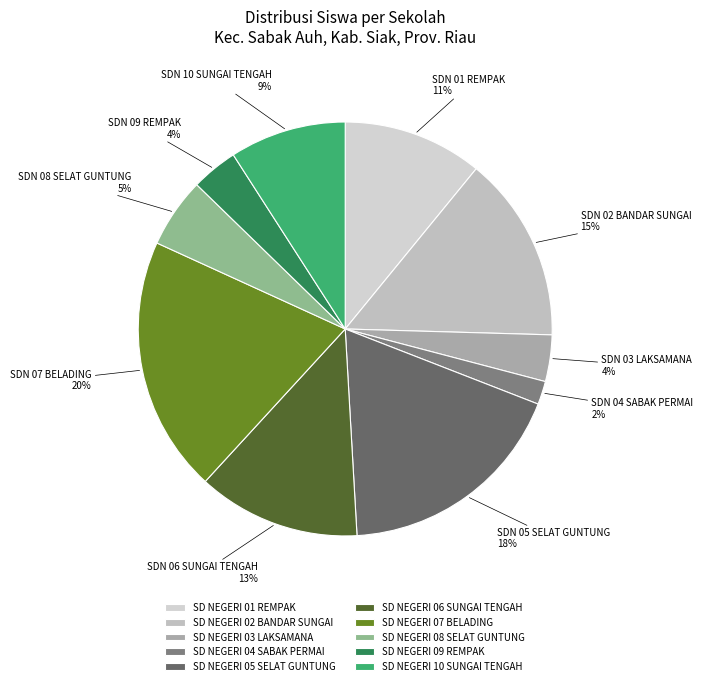

True or false: SD NEGERI 03 LAKSAMANA accounts for 1% of the total.

False